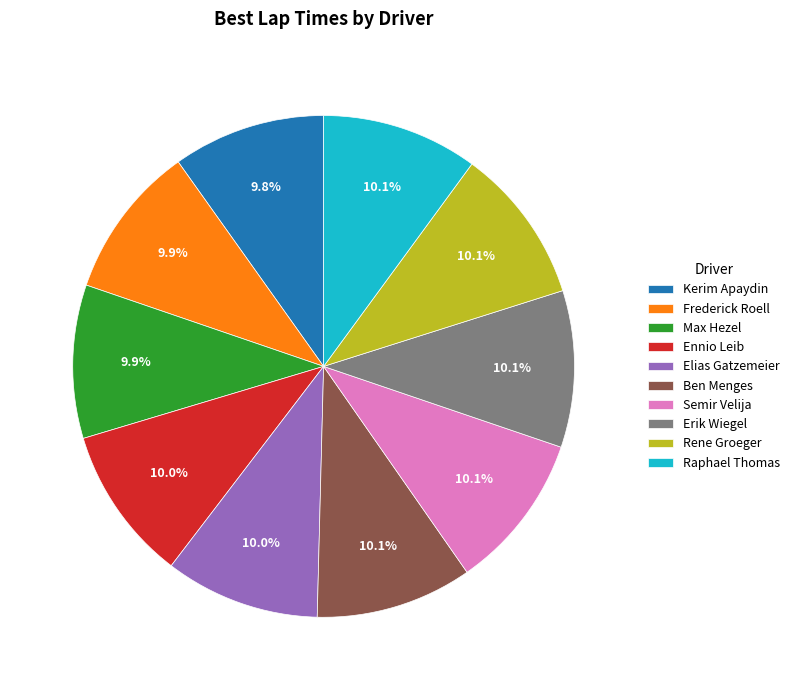

Combined, do Rene Groeger and Elias Gatzemeier account for over 50%?

No